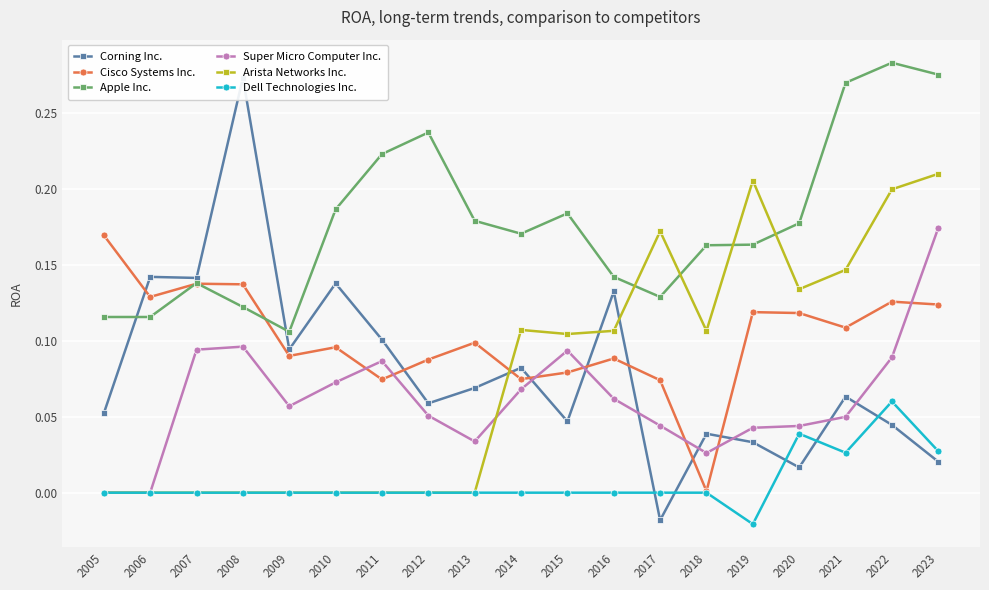

Reading right to left, extract all data points from this chart.

Corning Inc.: 2023=0.0	2022=0.0	2021=0.1	2020=0.0	2019=0.0	2018=0.0	2017=-0.0	2016=0.1	2015=0.0	2014=0.1	2013=0.1	2012=0.1	2011=0.1	2010=0.1	2009=0.1	2008=0.3	2007=0.1	2006=0.1	2005=0.1
Cisco Systems Inc.: 2023=0.1	2022=0.1	2021=0.1	2020=0.1	2019=0.1	2018=0.0	2017=0.1	2016=0.1	2015=0.1	2014=0.1	2013=0.1	2012=0.1	2011=0.1	2010=0.1	2009=0.1	2008=0.1	2007=0.1	2006=0.1	2005=0.2
Apple Inc.: 2023=0.3	2022=0.3	2021=0.3	2020=0.2	2019=0.2	2018=0.2	2017=0.1	2016=0.1	2015=0.2	2014=0.2	2013=0.2	2012=0.2	2011=0.2	2010=0.2	2009=0.1	2008=0.1	2007=0.1	2006=0.1	2005=0.1
Super Micro Computer Inc.: 2023=0.2	2022=0.1	2021=0.0	2020=0.0	2019=0.0	2018=0.0	2017=0.0	2016=0.1	2015=0.1	2014=0.1	2013=0.0	2012=0.1	2011=0.1	2010=0.1	2009=0.1	2008=0.1	2007=0.1	2006=0.0	2005=0.0
Arista Networks Inc.: 2023=0.2	2022=0.2	2021=0.1	2020=0.1	2019=0.2	2018=0.1	2017=0.2	2016=0.1	2015=0.1	2014=0.1	2013=0.0	2012=0.0	2011=0.0	2010=0.0	2009=0.0	2008=0.0	2007=0.0	2006=0.0	2005=0.0
Dell Technologies Inc.: 2023=0.0	2022=0.1	2021=0.0	2020=0.0	2019=-0.0	2018=0.0	2017=0.0	2016=0.0	2015=0.0	2014=0.0	2013=0.0	2012=0.0	2011=0.0	2010=0.0	2009=0.0	2008=0.0	2007=0.0	2006=0.0	2005=0.0